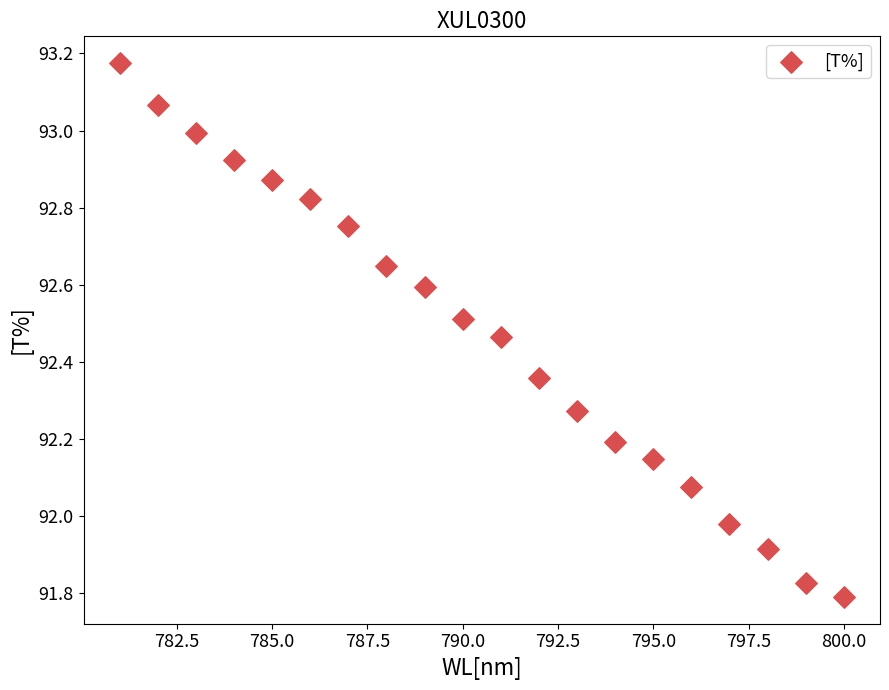

What is the range of X values (max minus min)?

19.0